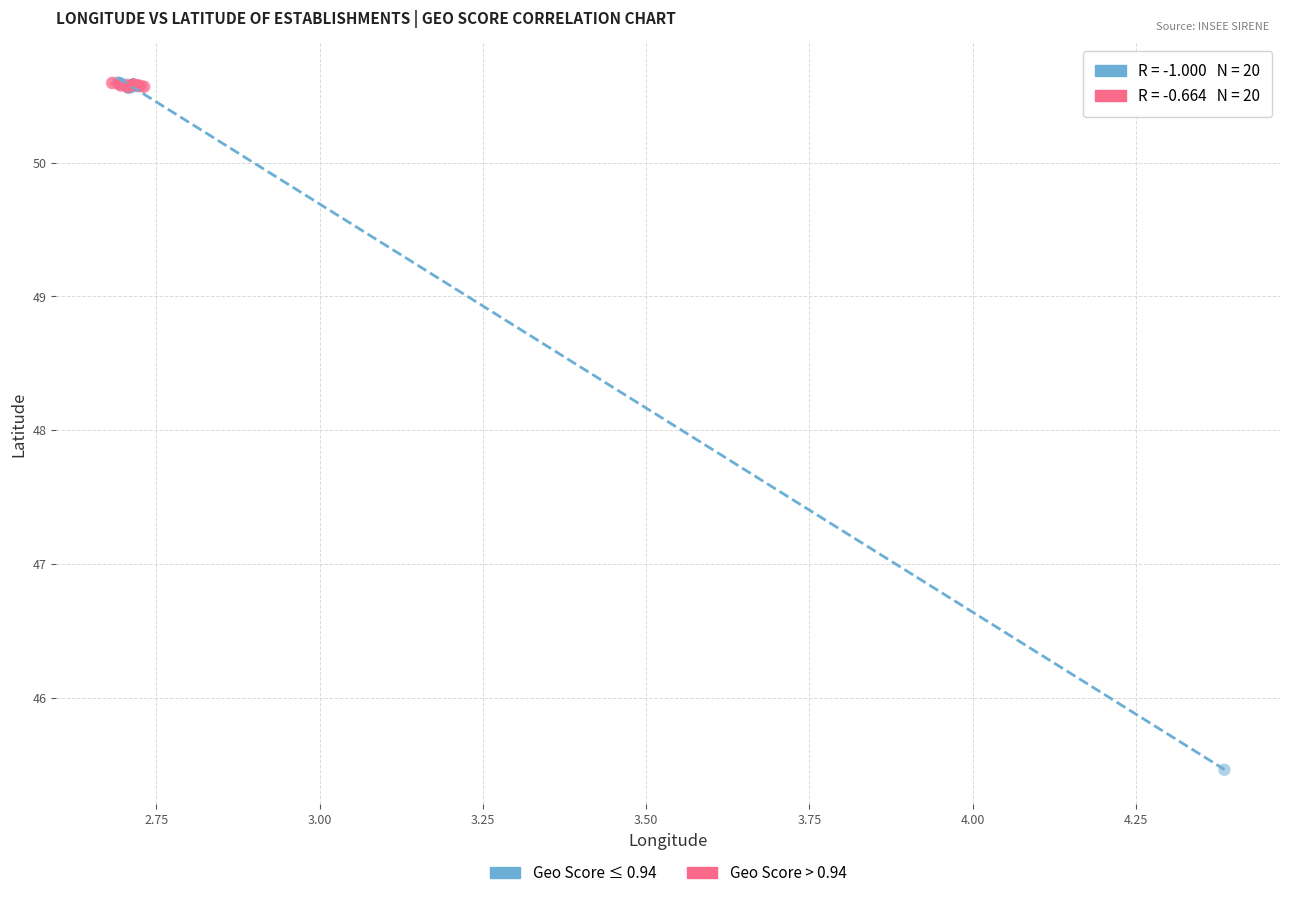

Which series has the largest Y range (max minus min)?

Geo Score ≤ 0.94